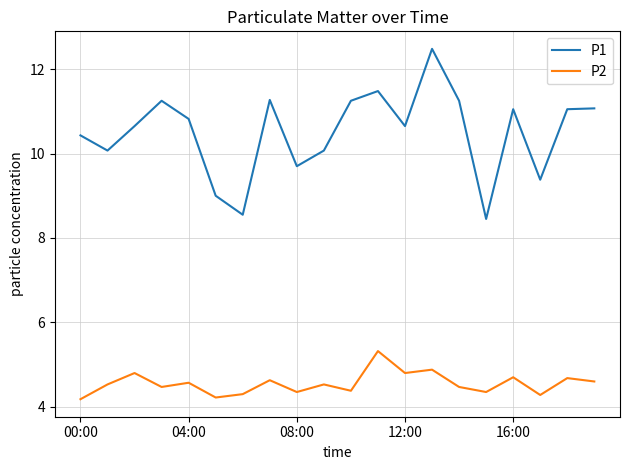

Rank the series by their maximum value, from lowest to highest.

P2, P1